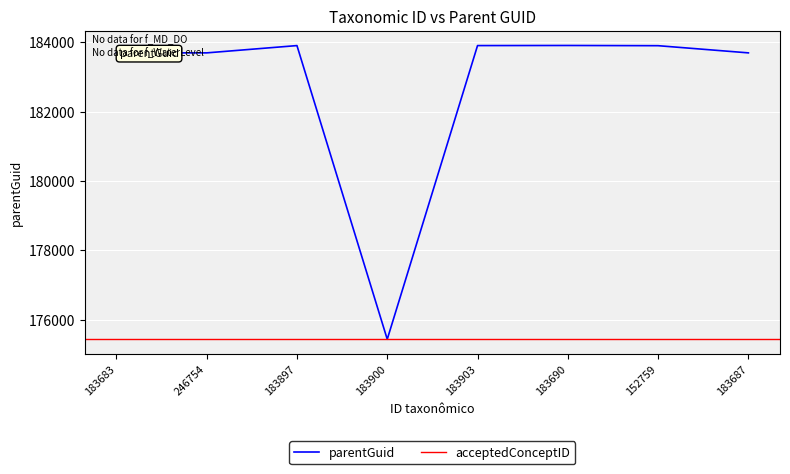

Count the number of values greater than 183897.

3